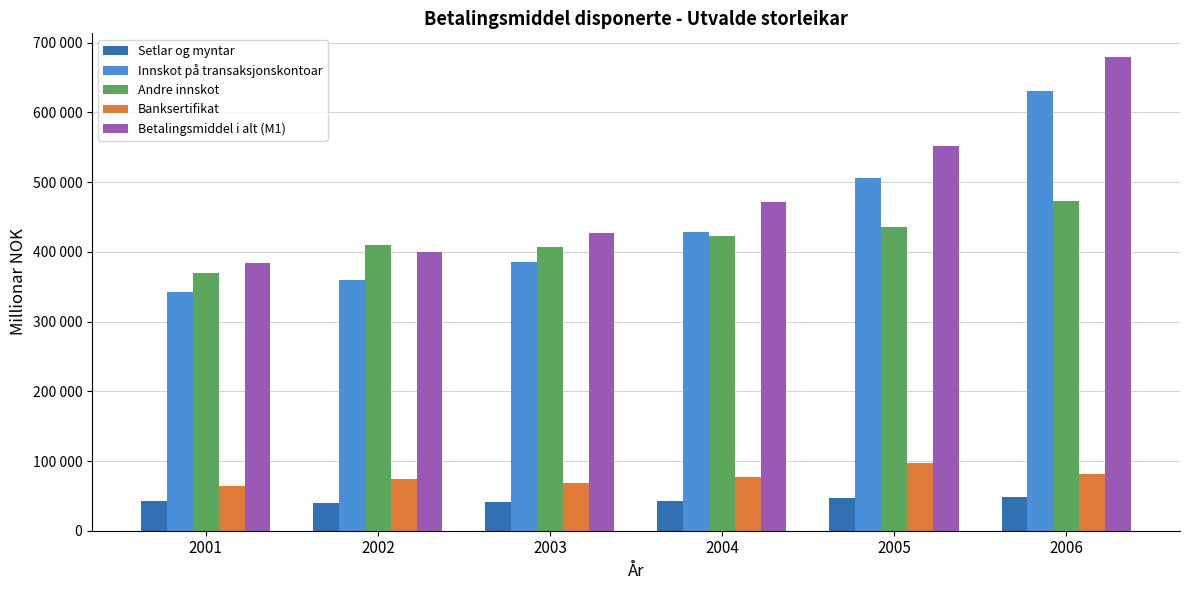

At which label does Banksertifikat first exceed 76771?

2005